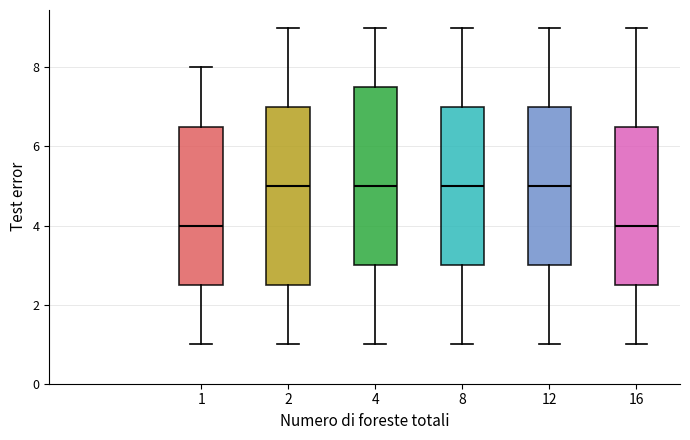

Where does the lower whisker of the box at x = 12 end on the y-axis? The values are not printed on the chart, so give them approximately, as read against the axis.

1.0